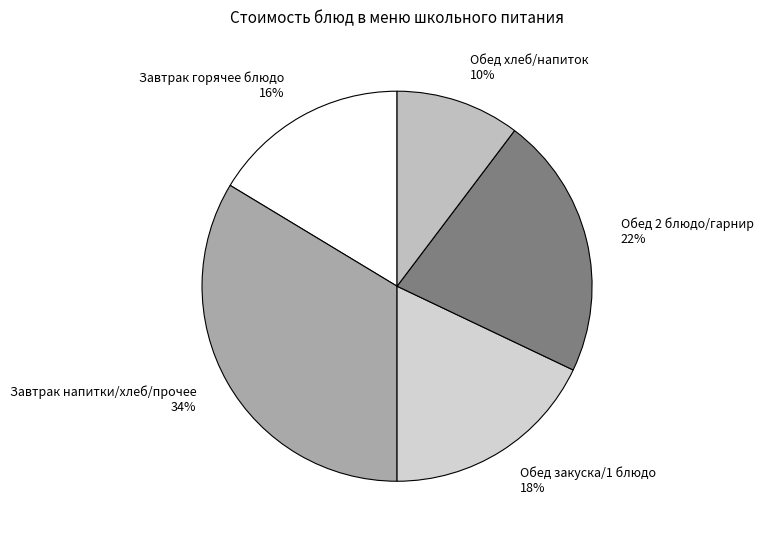

The Обед закуска/1 блюдо slice represents 27% of the pie. True or false?

False